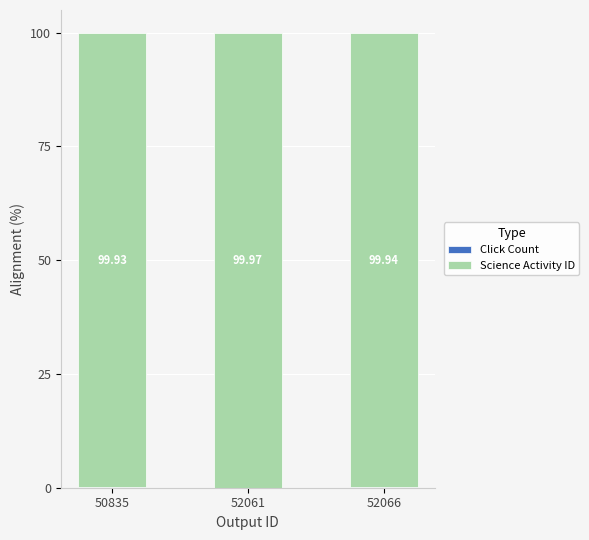

What is the total value across all series at 50835?

100.0